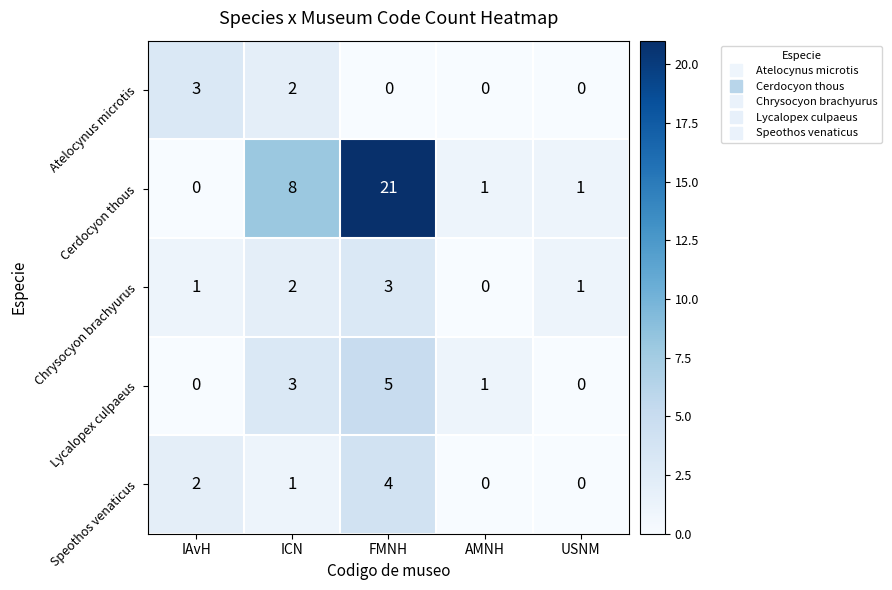

Which series has the largest range (max minus min)?

Cerdocyon thous